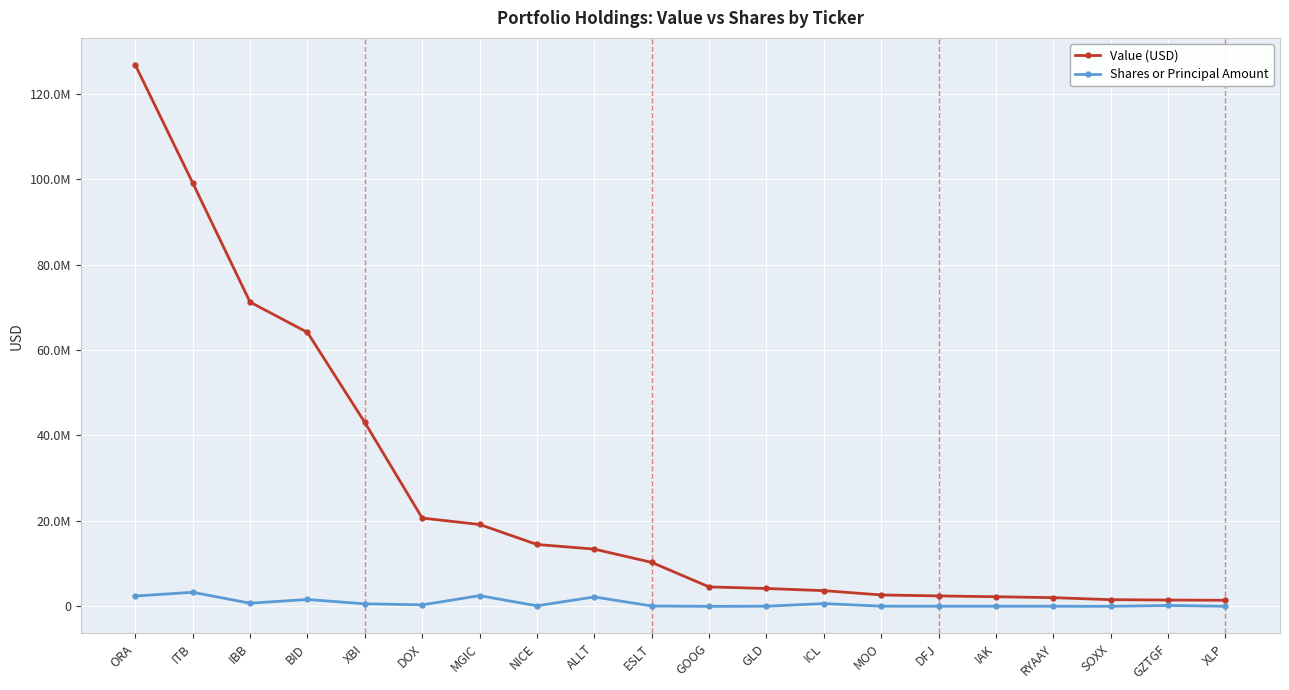

What is the total value across all series at GOOG?

4561400